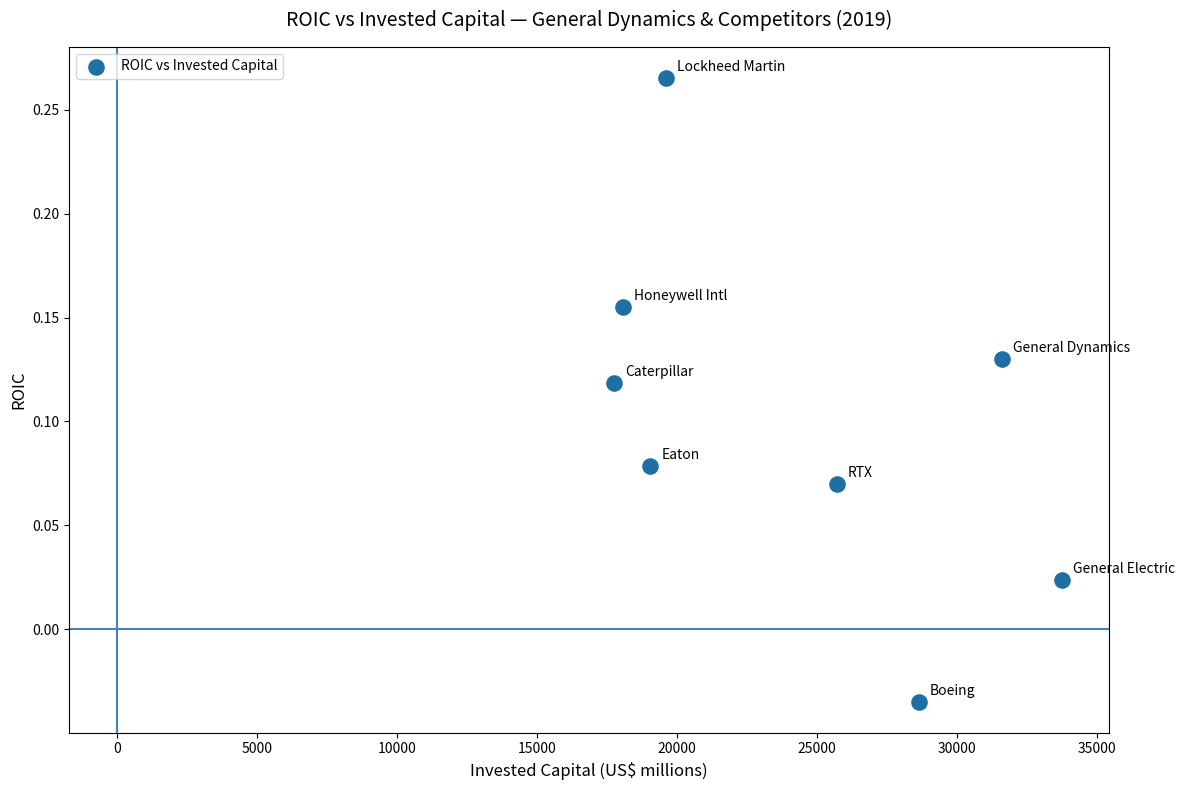

What is the average X value?

24276.9